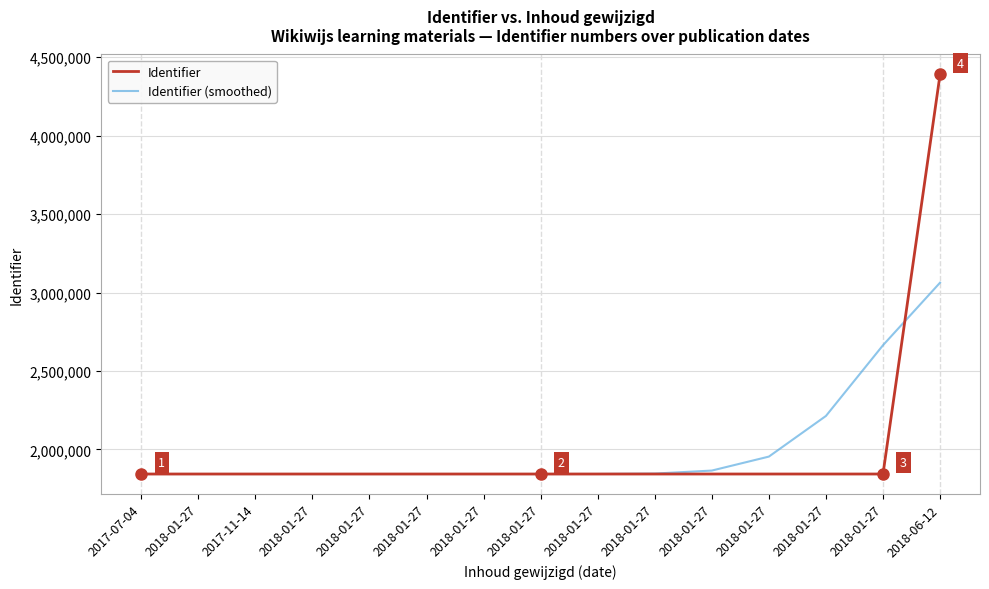

What is the difference between the maximum and minimum values in the Identifier series?

2546242.0